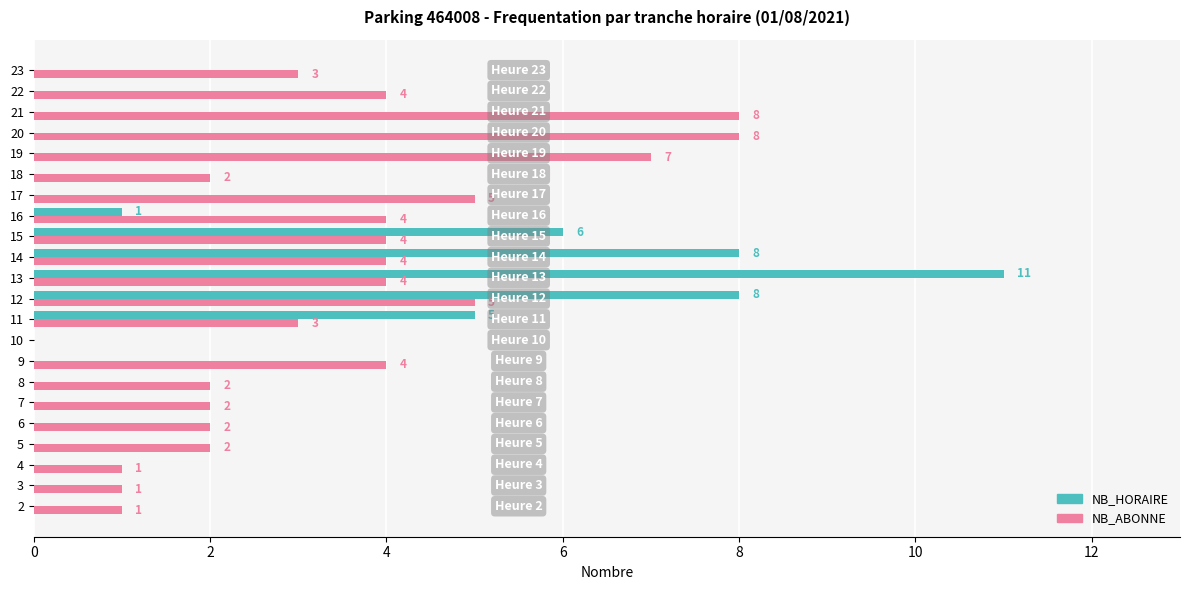

Which series has the largest range (max minus min)?

NB_HORAIRE